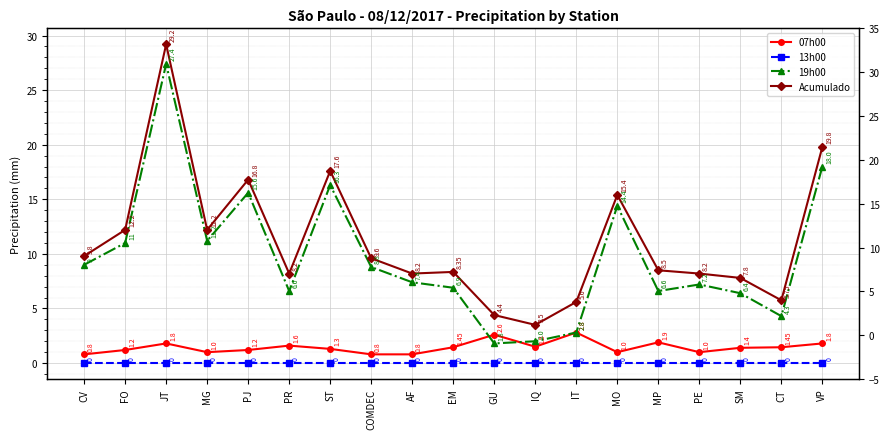

Reading left to right, list all the values displayed in this chart.

07h00: CV=0.8	FO=1.2	JT=1.8	MG=1.0	PJ=1.2	PR=1.6	ST=1.3	COMDEC=0.8	AF=0.8	EM=1.4	GU=2.6	IQ=1.5	IT=2.8	MO=1.0	MP=1.9	PE=1.0	SM=1.4	CT=1.4	VP=1.8
13h00: CV=0.0	FO=0.0	JT=0.0	MG=0.0	PJ=0.0	PR=0.0	ST=0.0	COMDEC=0.0	AF=0.0	EM=0.0	GU=0.0	IQ=0.0	IT=0.0	MO=0.0	MP=0.0	PE=0.0	SM=0.0	CT=0.0	VP=0.0
19h00: CV=9.0	FO=11.0	JT=27.4	MG=11.2	PJ=15.6	PR=6.6	ST=16.3	COMDEC=8.8	AF=7.4	EM=6.9	GU=1.8	IQ=2.0	IT=2.8	MO=14.4	MP=6.6	PE=7.2	SM=6.4	CT=4.3	VP=18.0
Acumulado: CV=9.8	FO=12.2	JT=29.2	MG=12.2	PJ=16.8	PR=8.2	ST=17.6	COMDEC=9.6	AF=8.2	EM=8.3	GU=4.4	IQ=3.5	IT=5.6	MO=15.4	MP=8.5	PE=8.2	SM=7.8	CT=5.8	VP=19.8